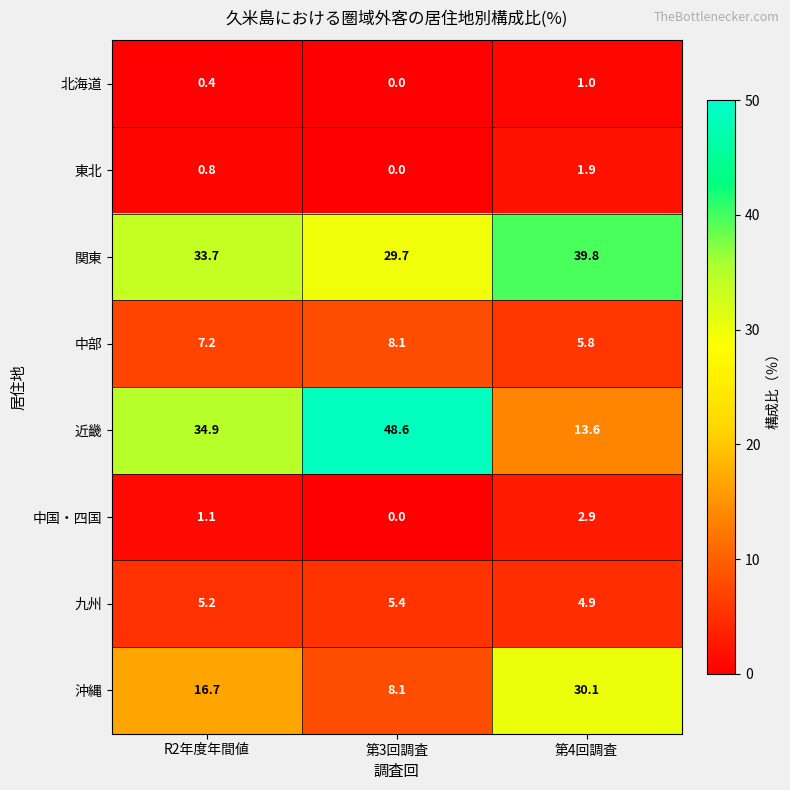

How many data points in 九州 are above 5?

2